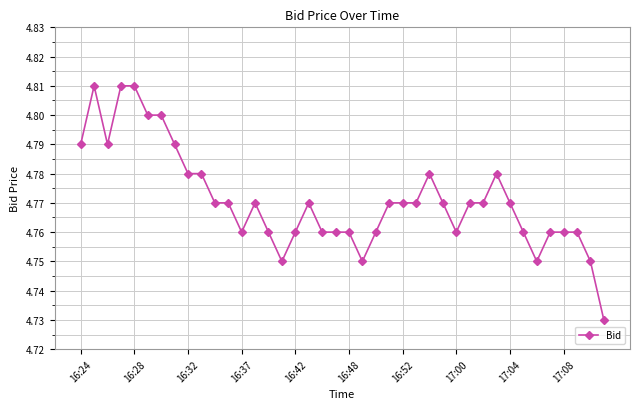

What is the sum of all values?

190.8